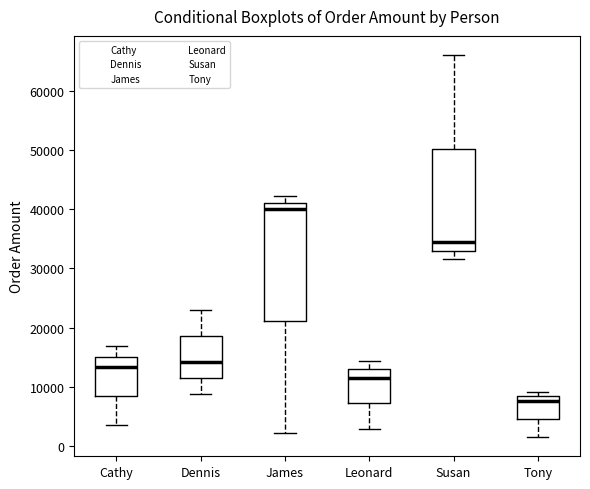

Where is the lower edge of the box for Tony on the y-axis? The values are not printed on the chart, so give them approximately, as read against the axis.

5000